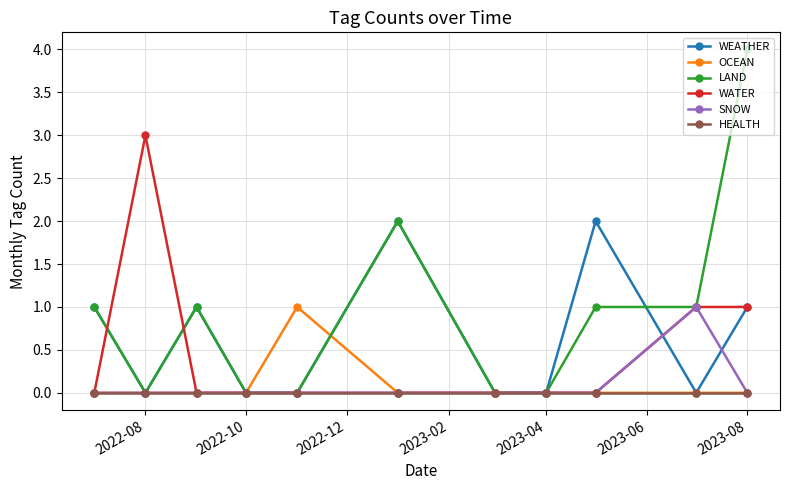

At which category does WATER reach its first local peak?

2022-08